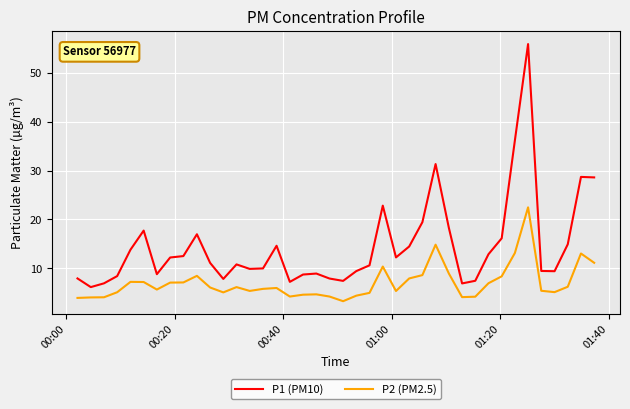

True or false: P2 (PM2.5) and P1 (PM10) cross at least once.

False